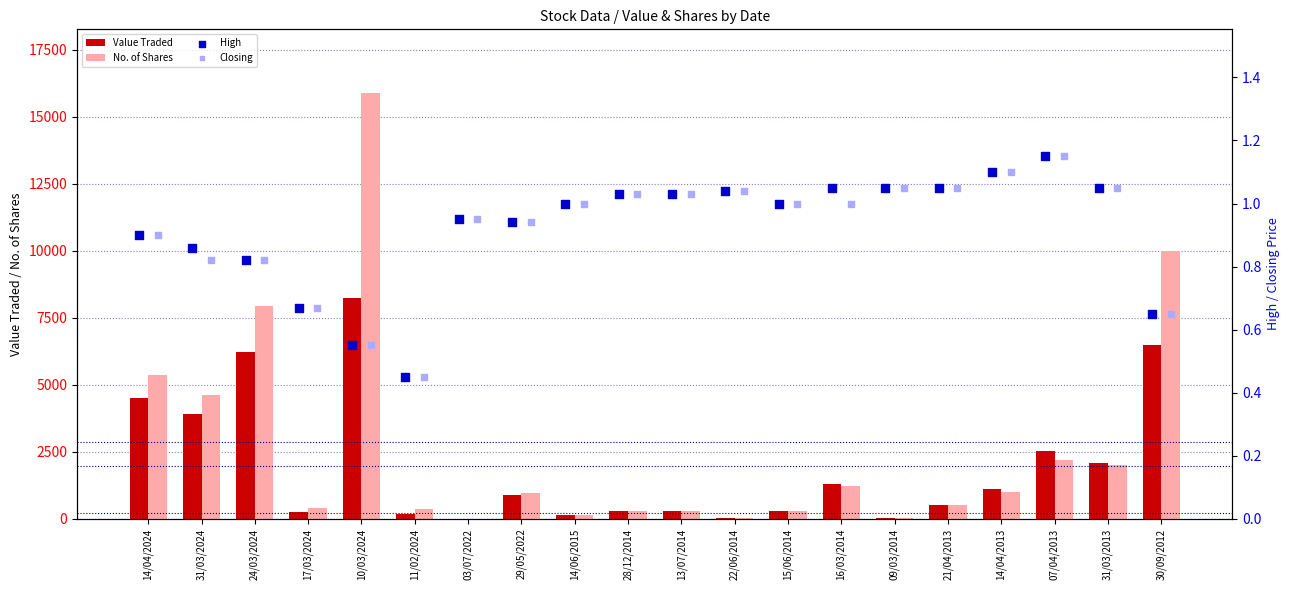

Which series contains the highest Y value?

No. of Shares